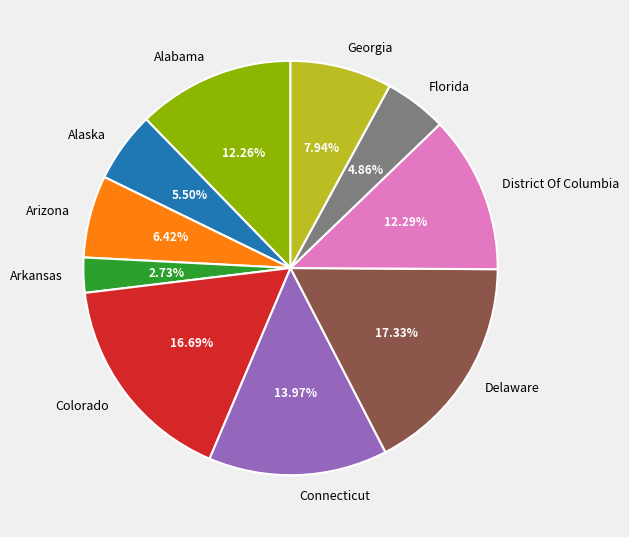

Is there a majority slice in this chart?

No